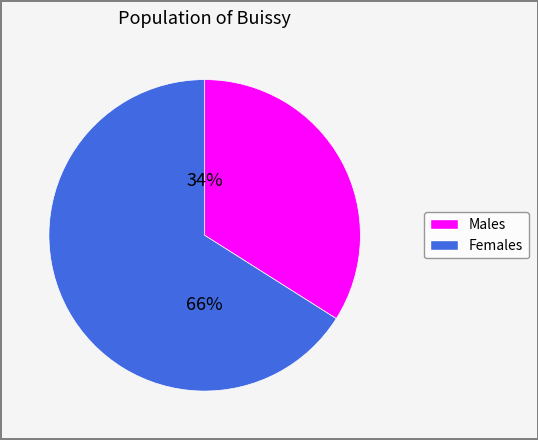

To the nearest percent, what is the average slice percentage?

50%